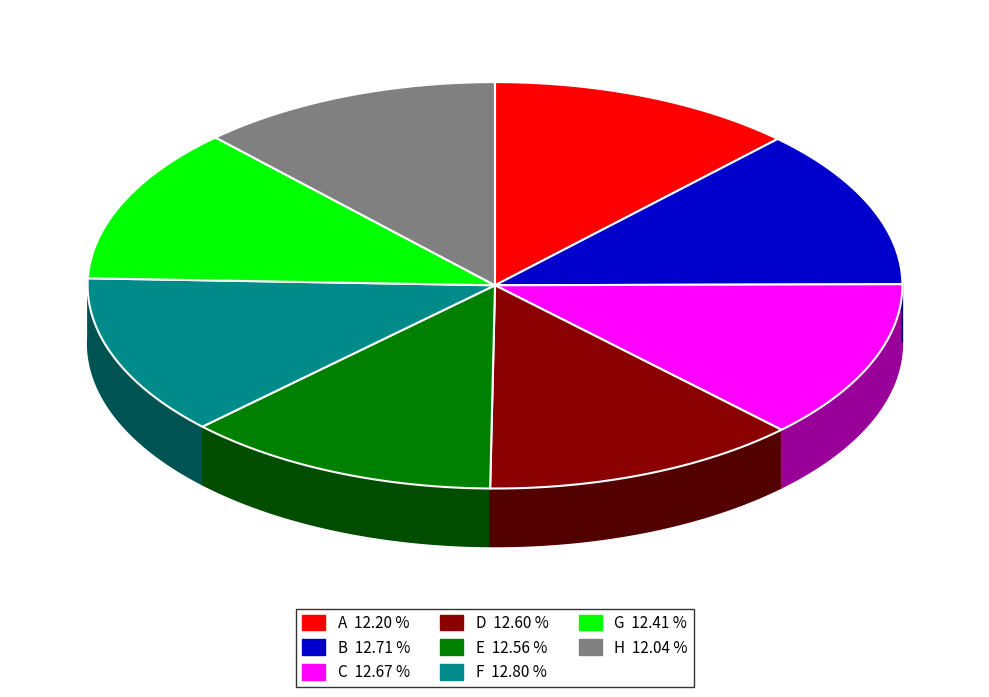

How many slices are in this pie chart?

8